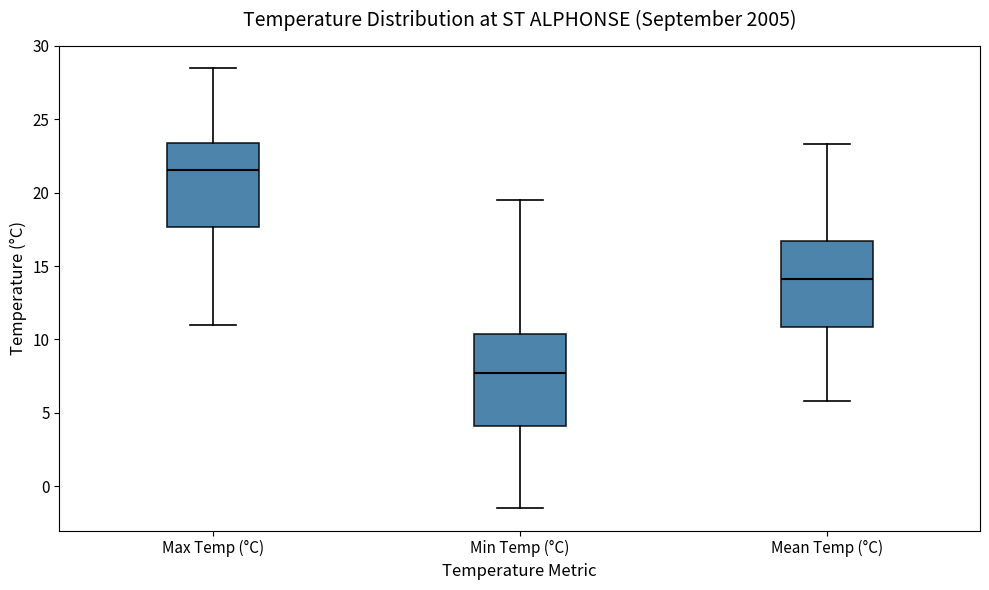

Which box's median line is the highest?

Max Temp (°C)